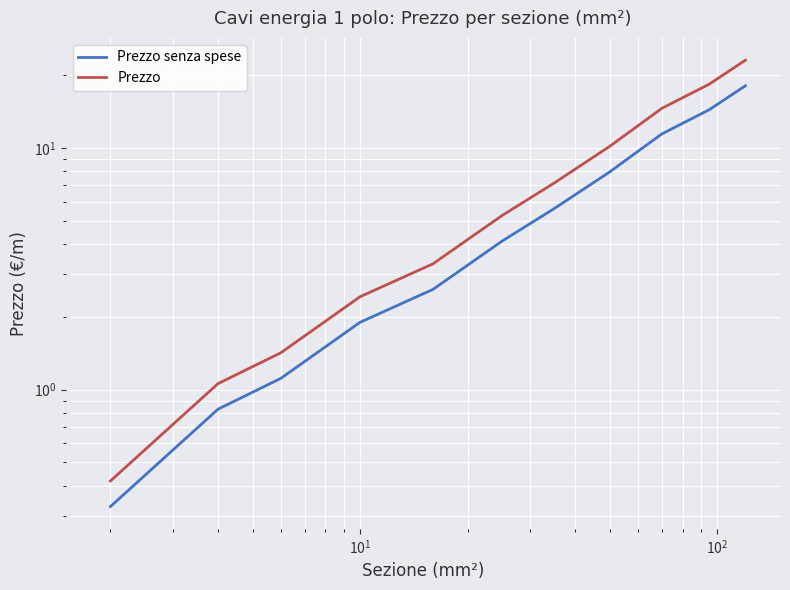

True or false: Prezzo and Prezzo senza spese cross at least once.

False